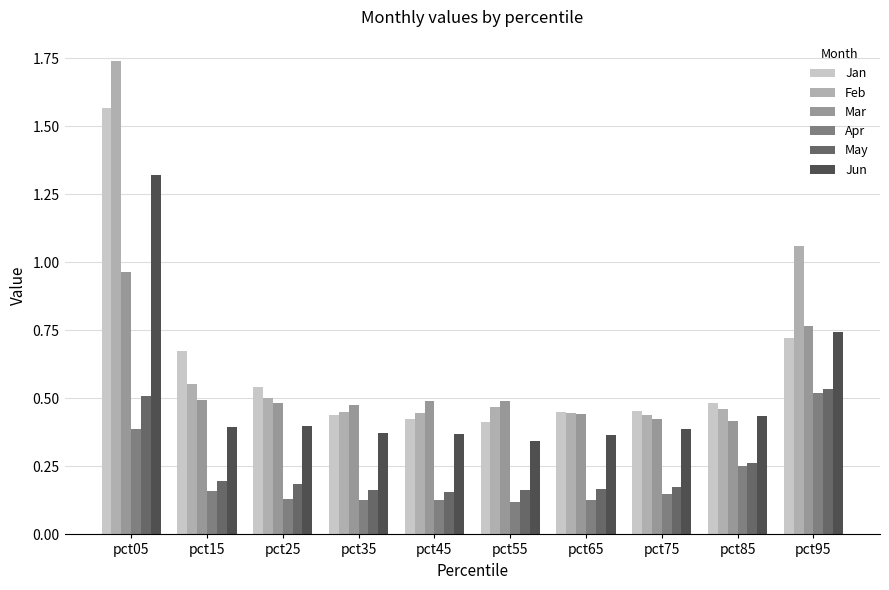

Which series changed the most between pct45 and pct95?

Feb